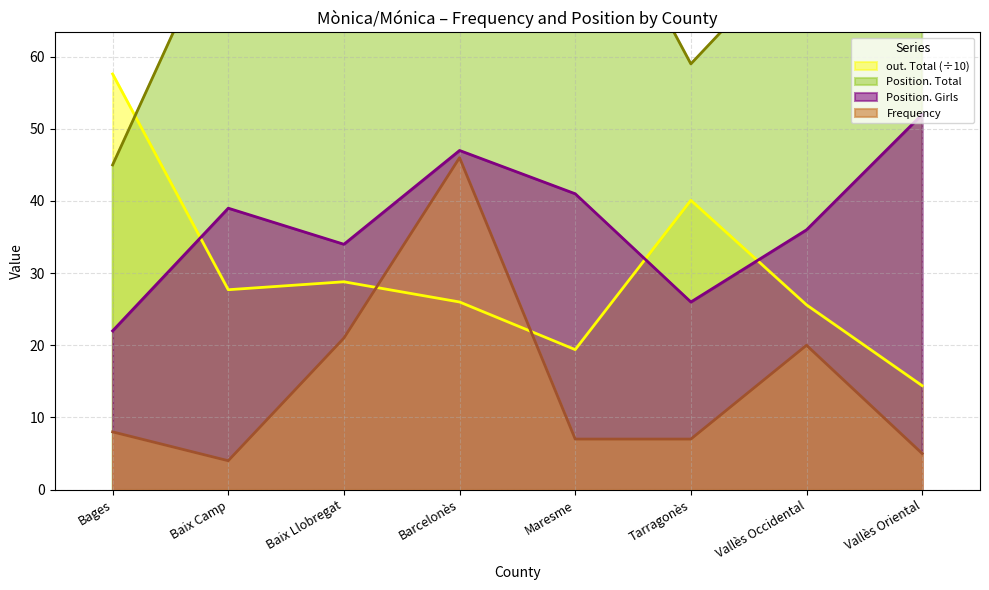

Does the chart have visible grid lines?

Yes